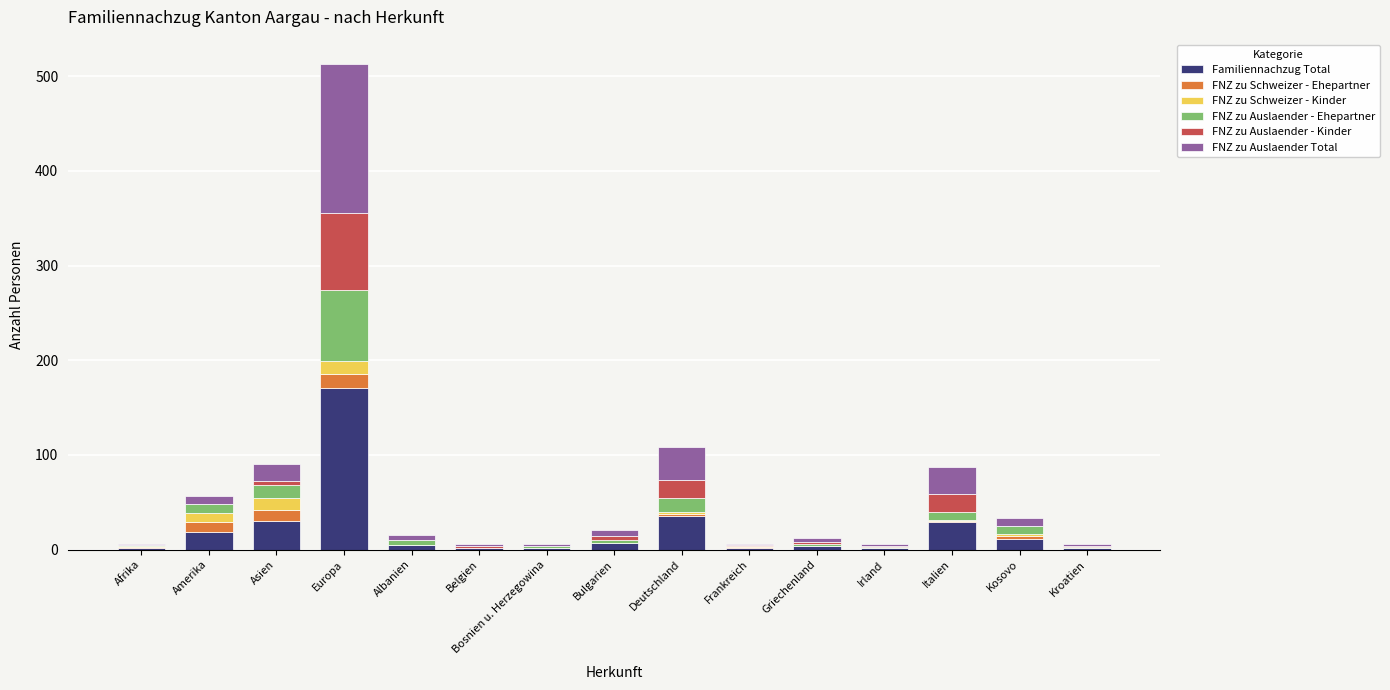

What is the sum of all Familiennachzug Total values?

324